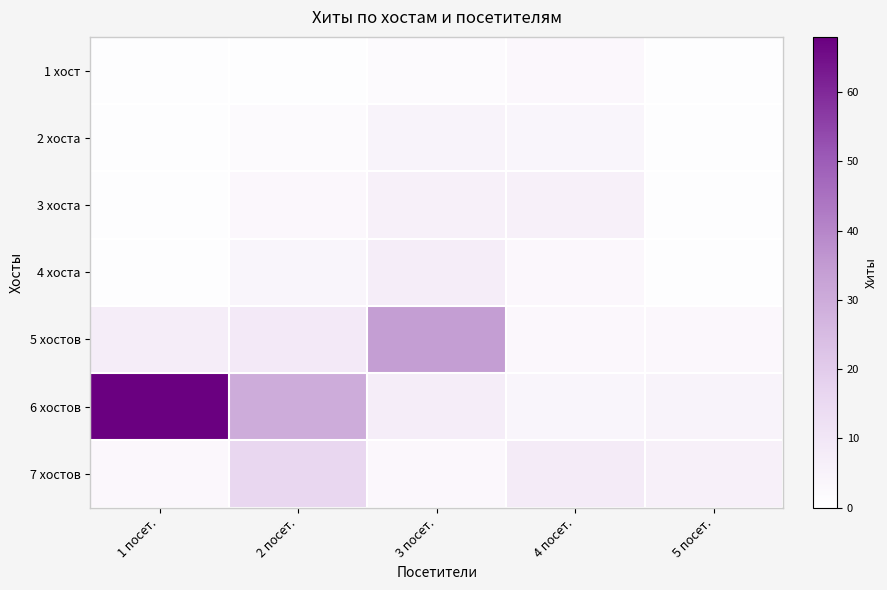

How many categories are shown in the chart?

5